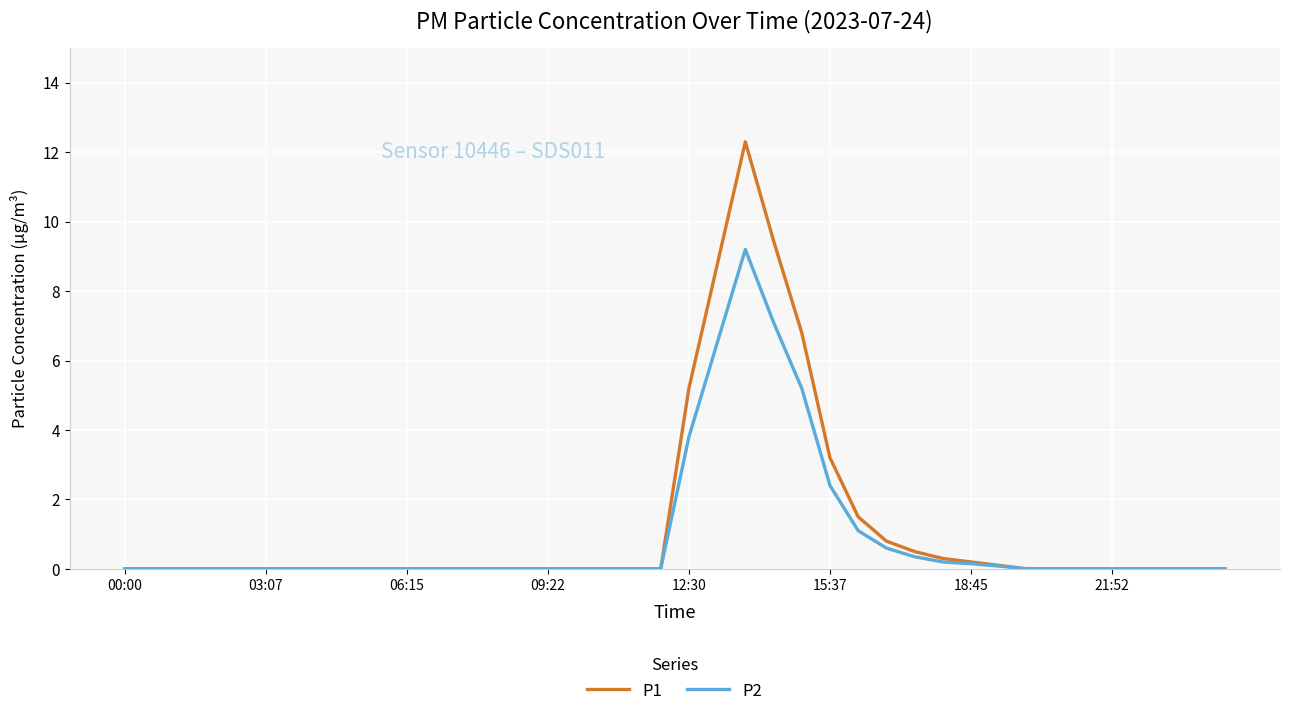

Which series has the widest spread of values?

P1